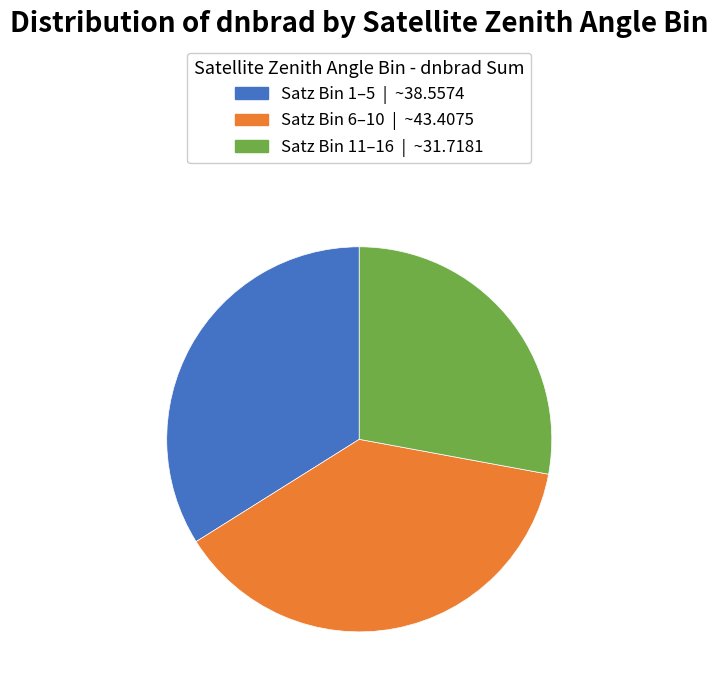

Is there any slice that represents more than half of the pie?

No